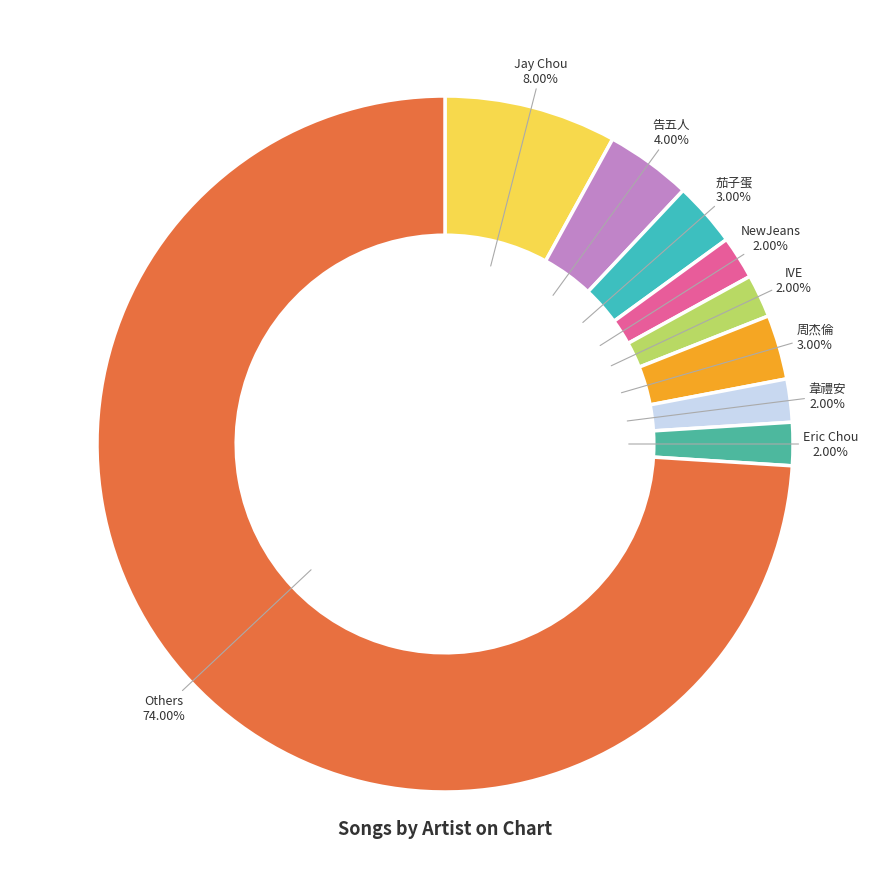

Is Others the majority of the pie?

Yes